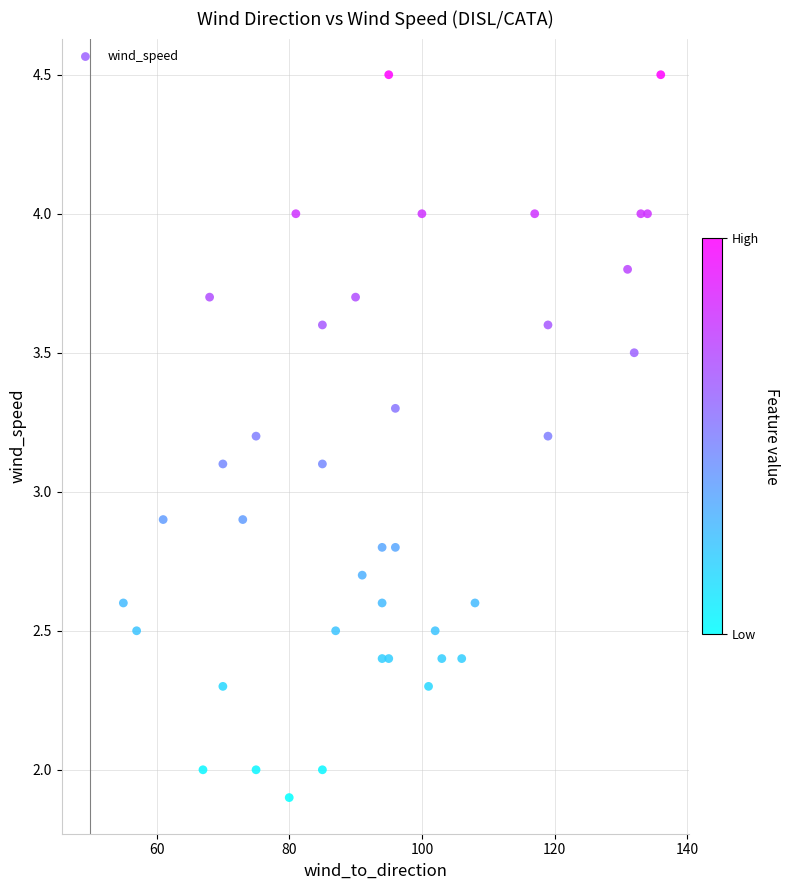

What is the range of X values (max minus min)?

81.0